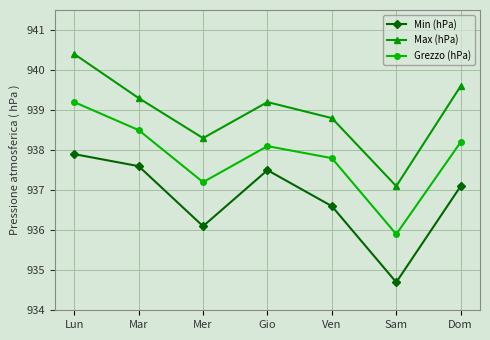

Which label corresponds to the smallest value in the chart?

Sam